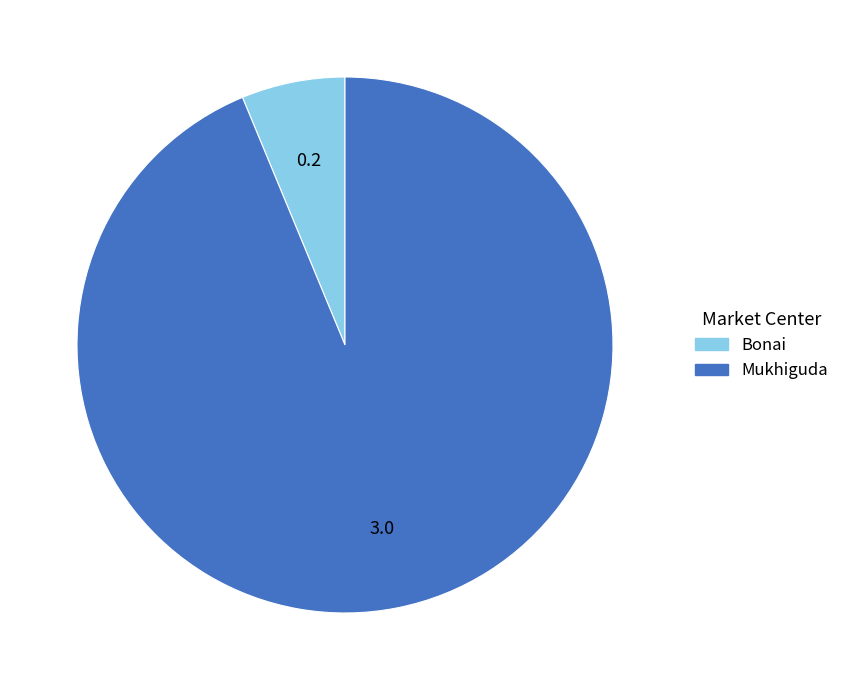

Is it true that Bonai is 6% of the pie?

True